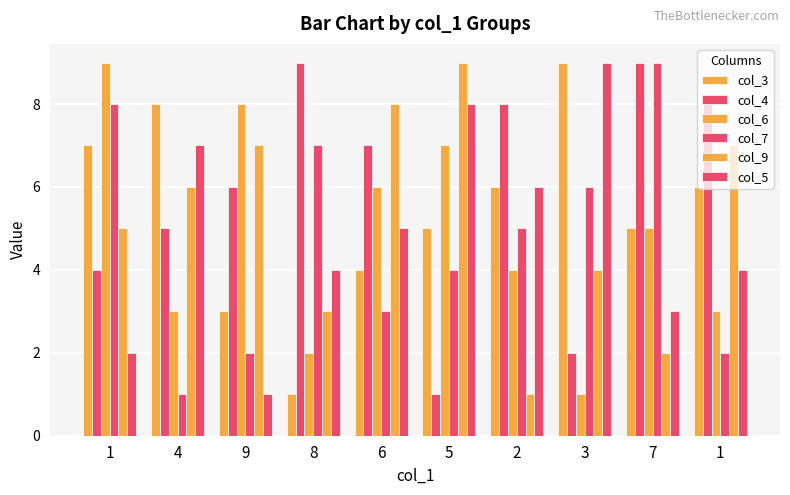

Rank the categories by col_3 value from highest to lowest.

3, 4, 1, 2, 1, 5, 7, 6, 9, 8